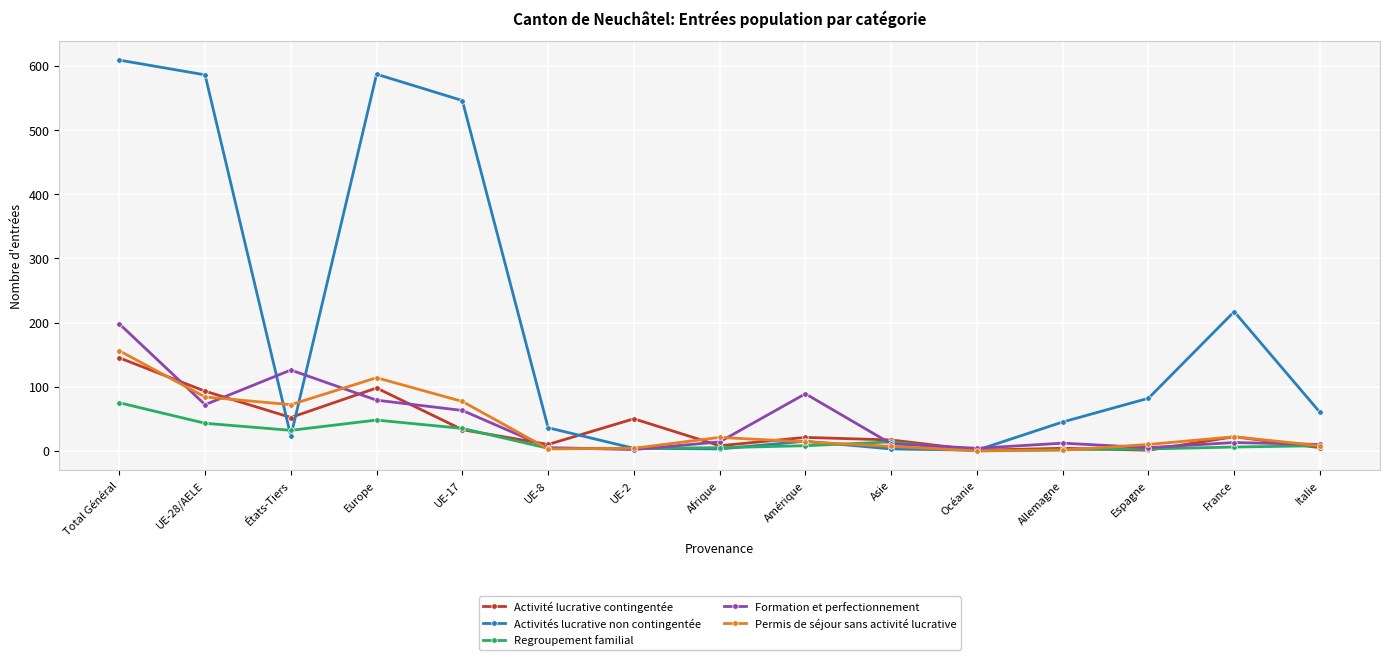

What are all the series names shown in the legend?

Activité lucrative contingentée, Activités lucrative non contingentée, Regroupement familial, Formation et perfectionnement, Permis de séjour sans activité lucrative